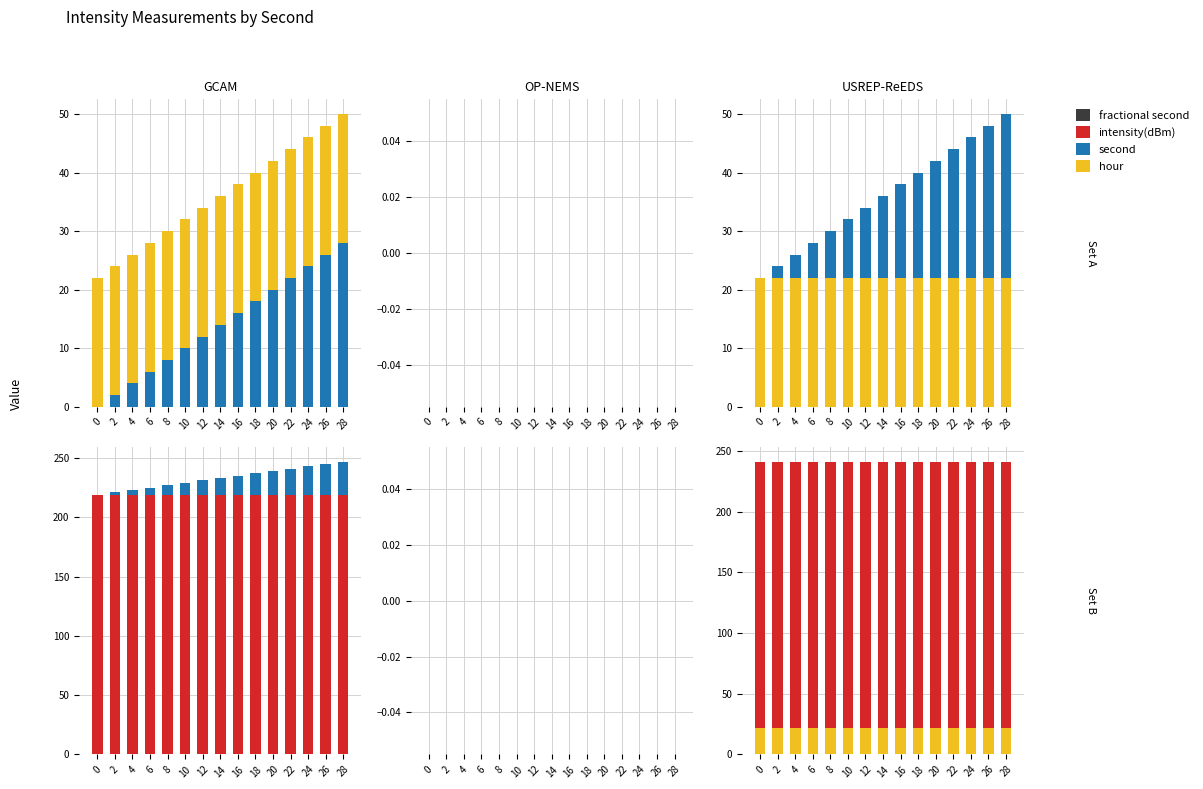

Reading left to right, extract all data points from this chart.

second: 0=0.0	2=2.0	4=4.0	6=6.0	8=8.0	10=10.0	12=12.0	14=14.0	16=16.0	18=18.0	20=20.0	22=22.0	24=24.0	26=26.0	28=28.0
hour: 0=22.0	2=22.0	4=22.0	6=22.0	8=22.0	10=22.0	12=22.0	14=22.0	16=22.0	18=22.0	20=22.0	22=22.0	24=22.0	26=22.0	28=22.0
fractional second: 0=0.0	2=0.0	4=0.0	6=0.0	8=0.0	10=0.0	12=0.0	14=0.0	16=0.0	18=0.0	20=0.0	22=0.0	24=0.0	26=0.0	28=0.0
intensity(dBm): 0=219.2	2=219.2	4=219.2	6=219.2	8=219.2	10=219.2	12=219.2	14=219.2	16=219.2	18=219.2	20=219.2	22=219.2	24=219.2	26=219.2	28=219.2